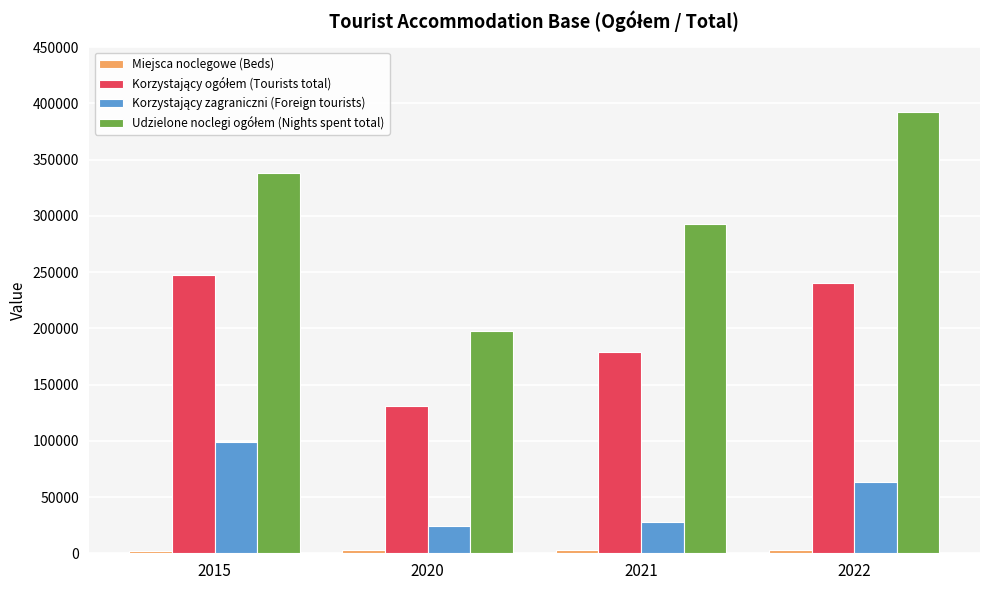

Between 2015 and 2020, which series saw the biggest shift?

Udzielone noclegi ogółem (Nights spent total)